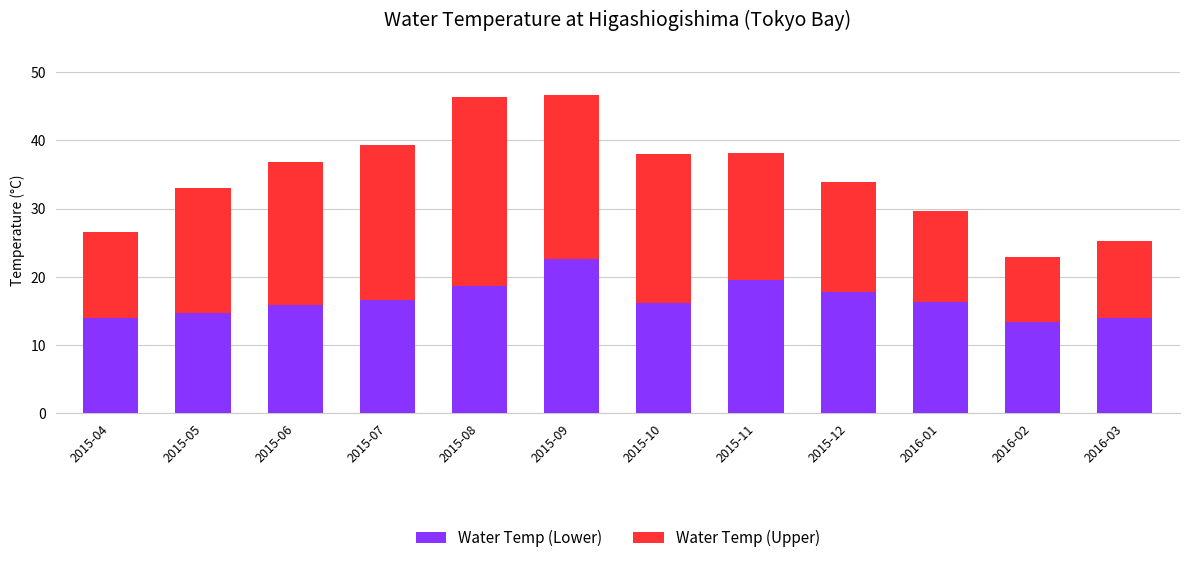

What is the average value of the Water Temp (Lower) series?

16.6